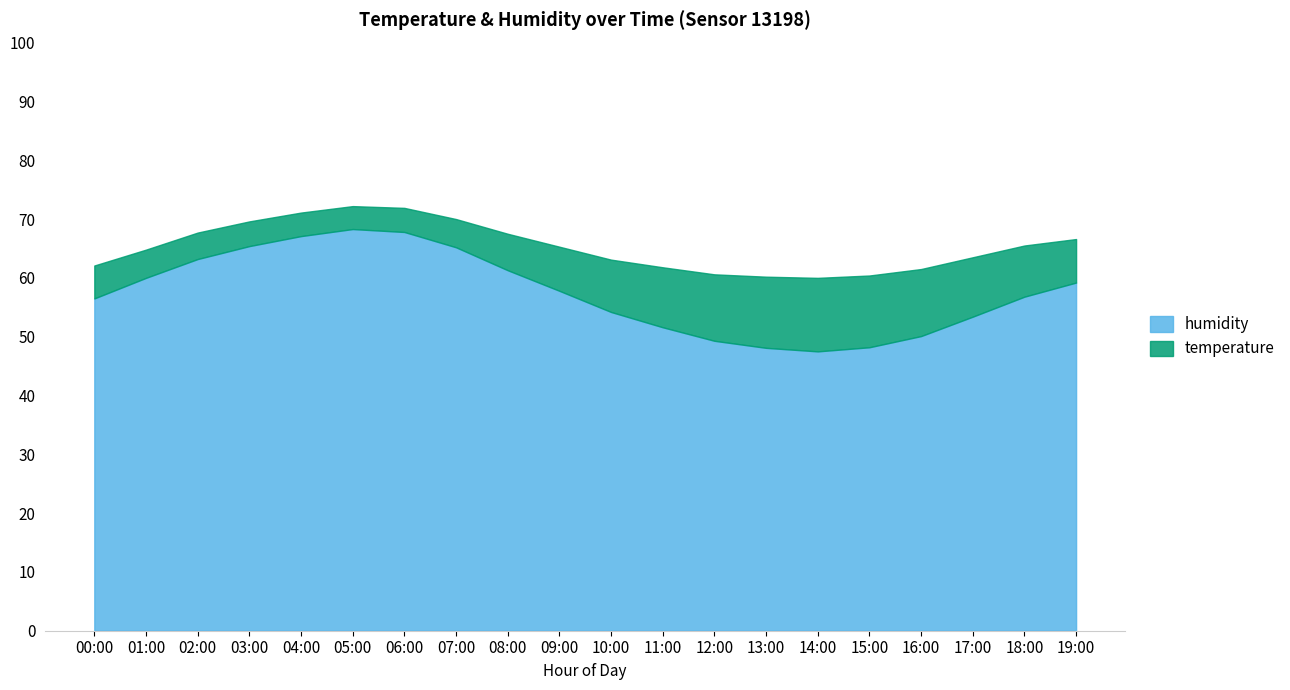

The chart shows a value of 80.0 at 11:00. True or false?

False